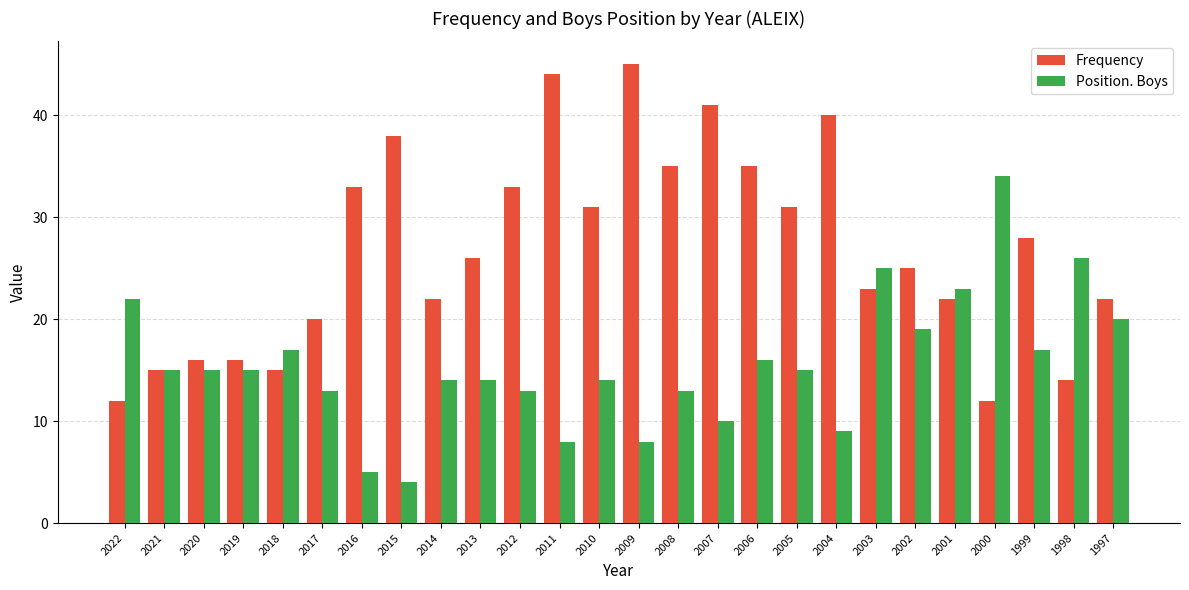

What is the sum of the Position. Boys values at 2001 and 2022?

45